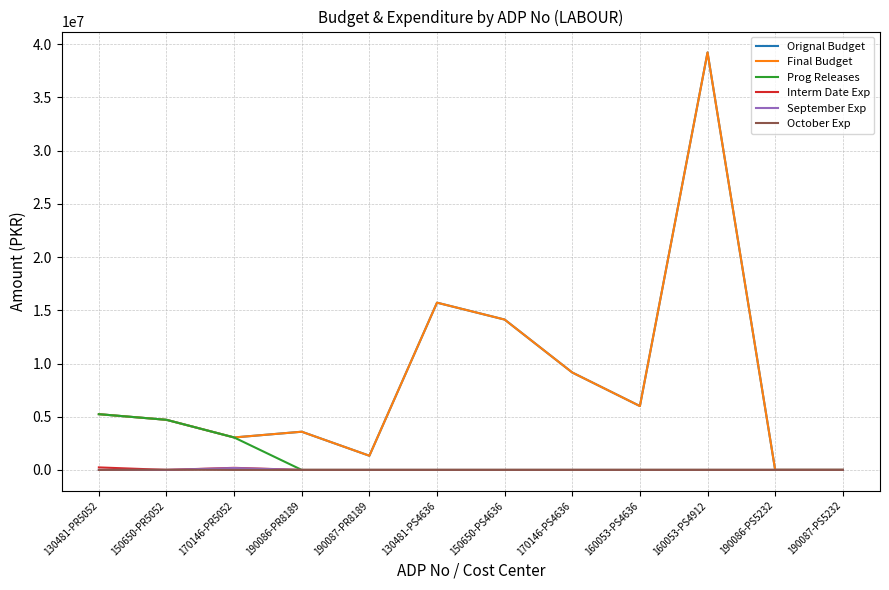

Does the chart have visible grid lines?

Yes